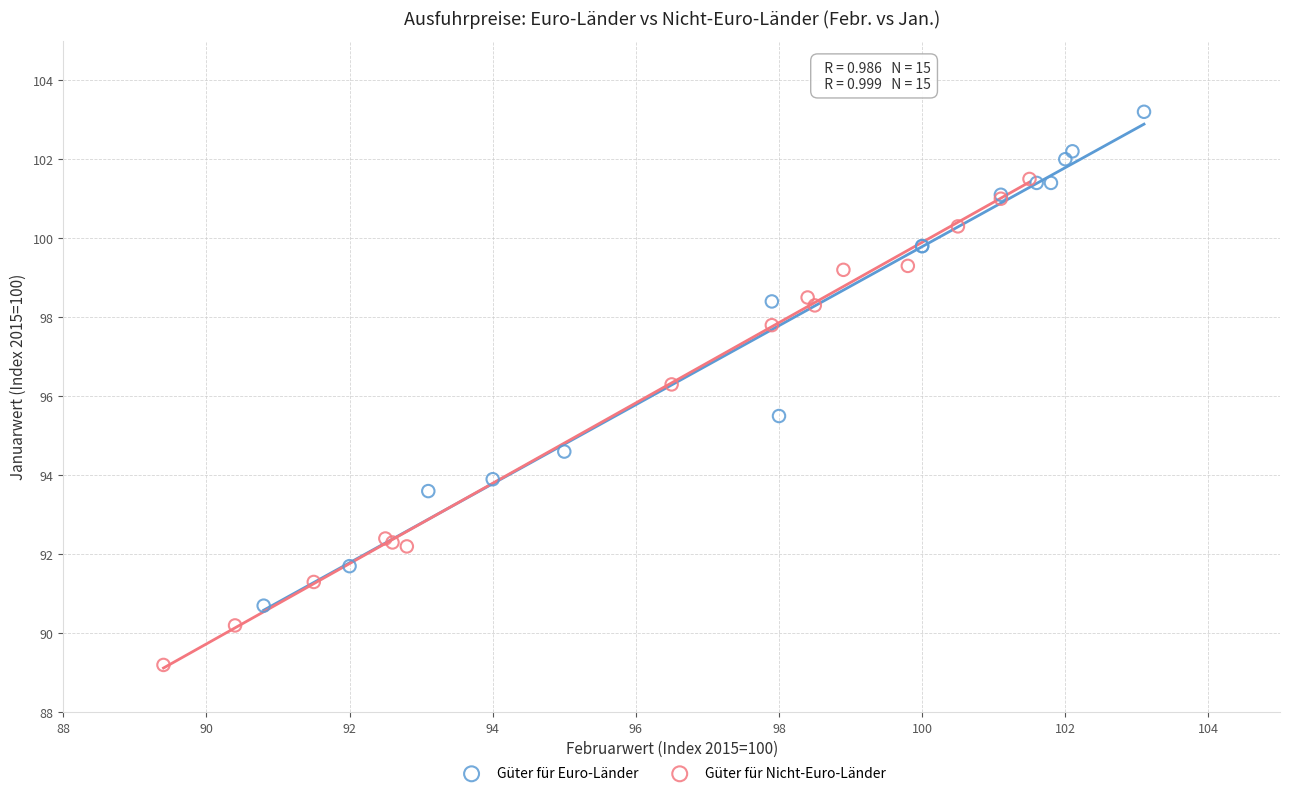

Which series has the widest spread of Y values?

Güter für Euro-Länder